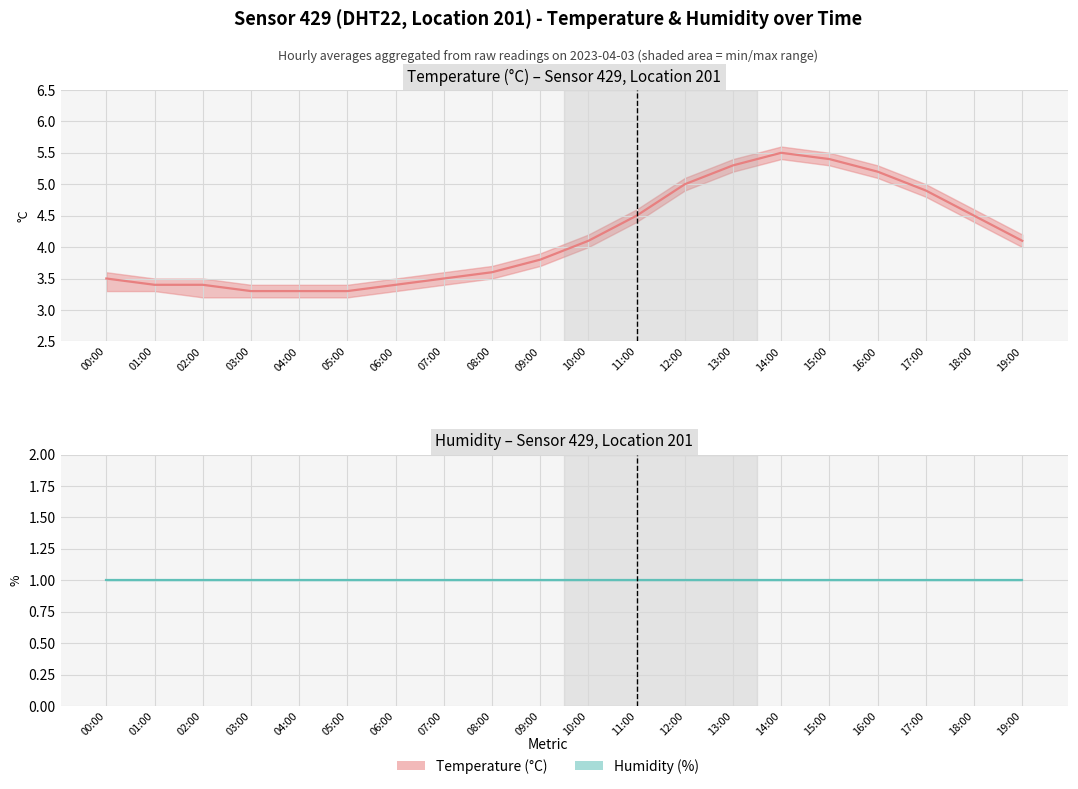

Rank the categories by temperature value from lowest to highest.

03:00, 04:00, 05:00, 01:00, 02:00, 06:00, 00:00, 07:00, 08:00, 09:00, 10:00, 19:00, 11:00, 18:00, 17:00, 12:00, 16:00, 13:00, 15:00, 14:00